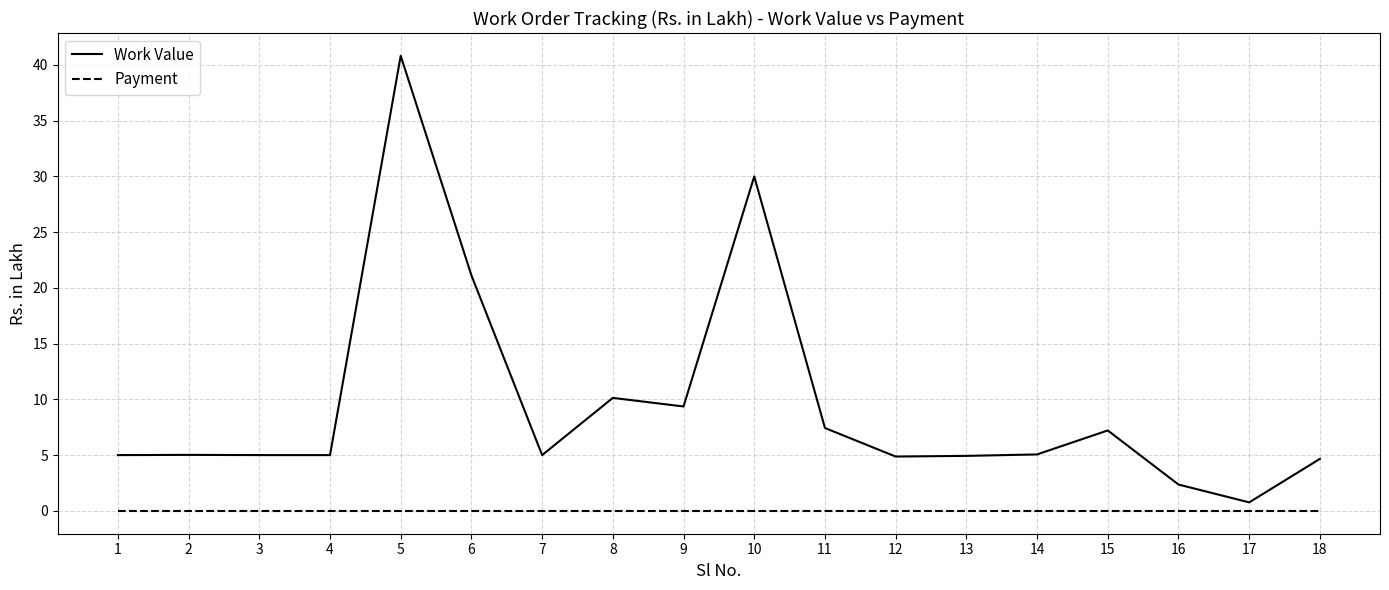

At which label does Work Value reach its peak?

5